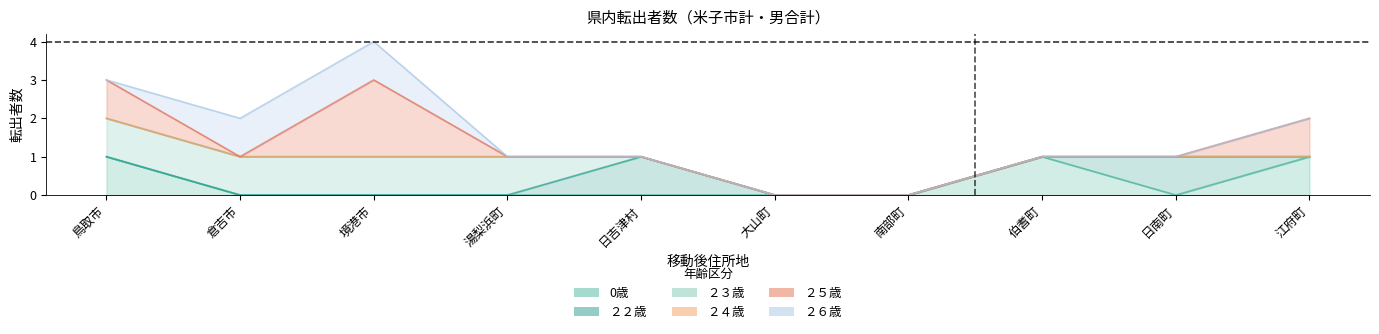

Count the ２３歳 values in the range 0 to 1.

10